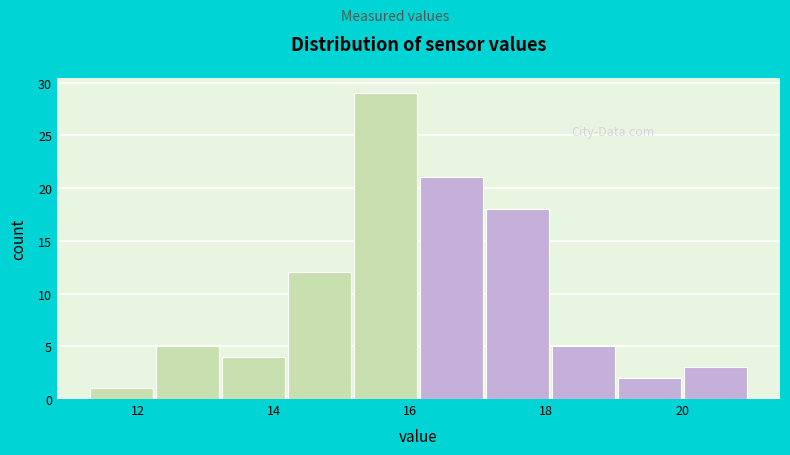

Reading left to right, transcribe this chart: for each bar, give the range it covers on the x-axis and its height. Neither the bar edges nor the heights are printed on the chart, so give them approximately, as read against the axes.

11.4 to 12.2: 1
12.2 to 13.2: 5
13.2 to 14.2: 4
14.2 to 15.2: 12
15.2 to 16.2: 29
16.2 to 17.2: 21
17.2 to 18.0: 18
18.0 to 19.0: 5
19.0 to 20.0: 2
20.0 to 21.0: 3